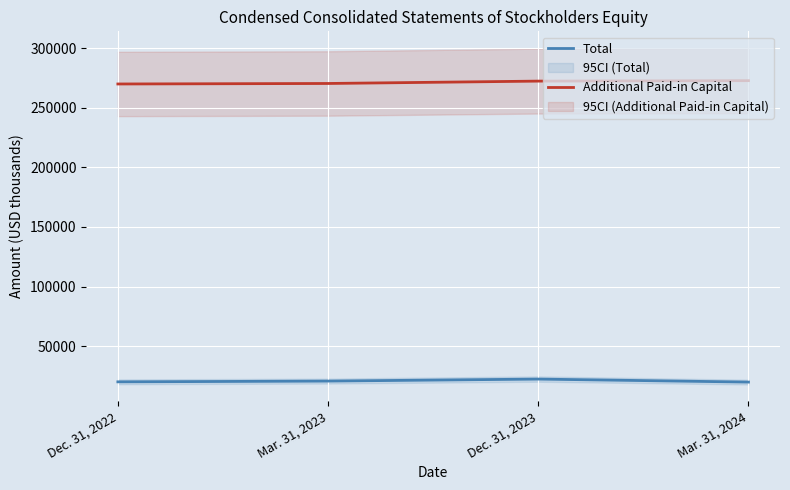

What position from the right is Dec. 31, 2023?

2